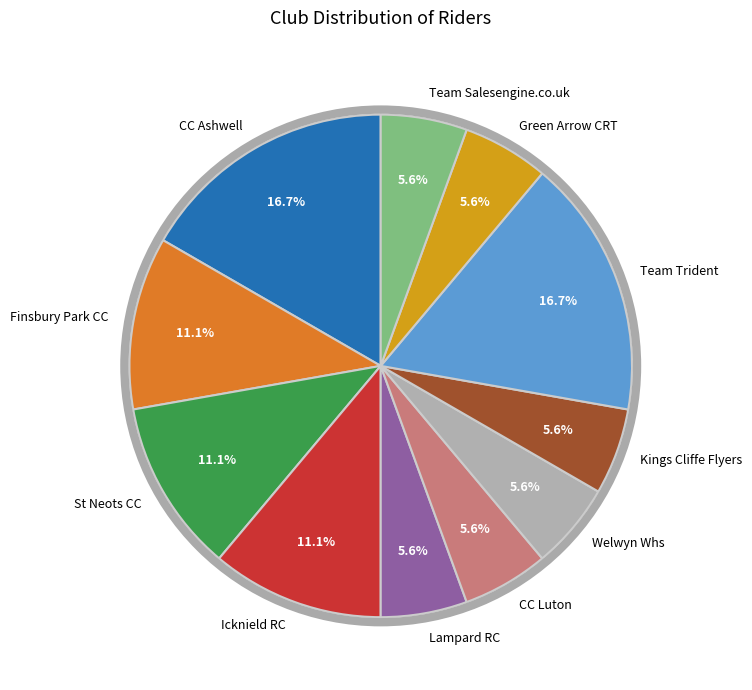

How many slices are in this pie chart?

11